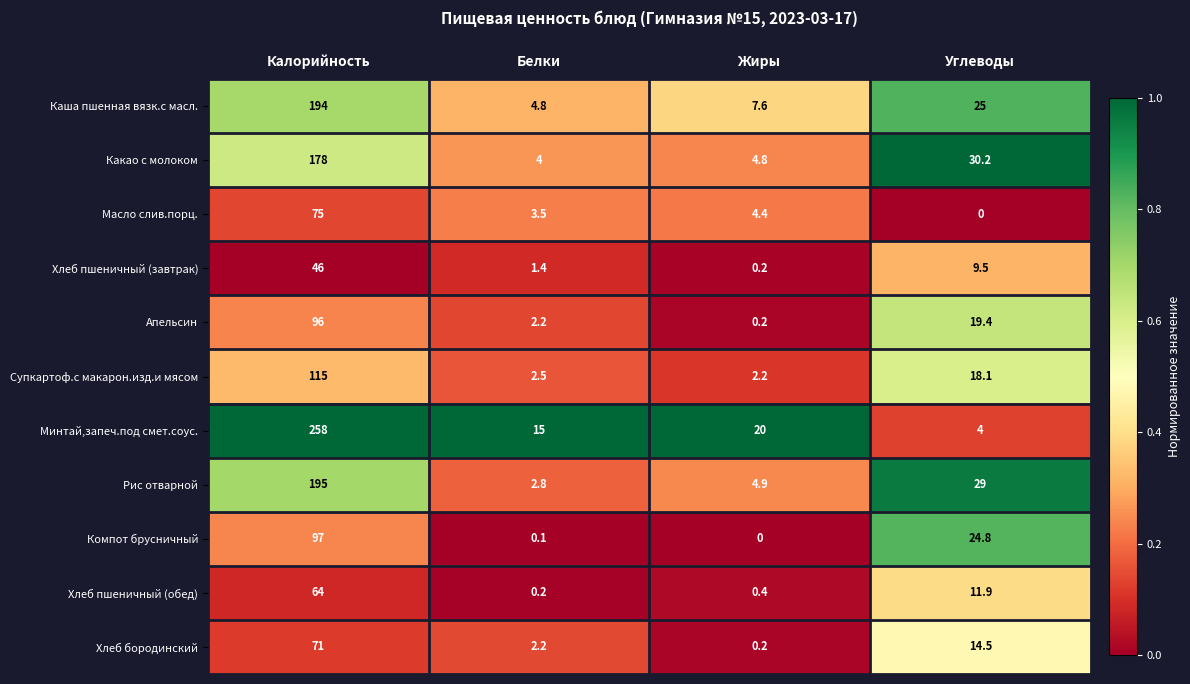

What is the sum of the Хлеб пшеничный (обед) values at Калорийность and Белки?

64.2